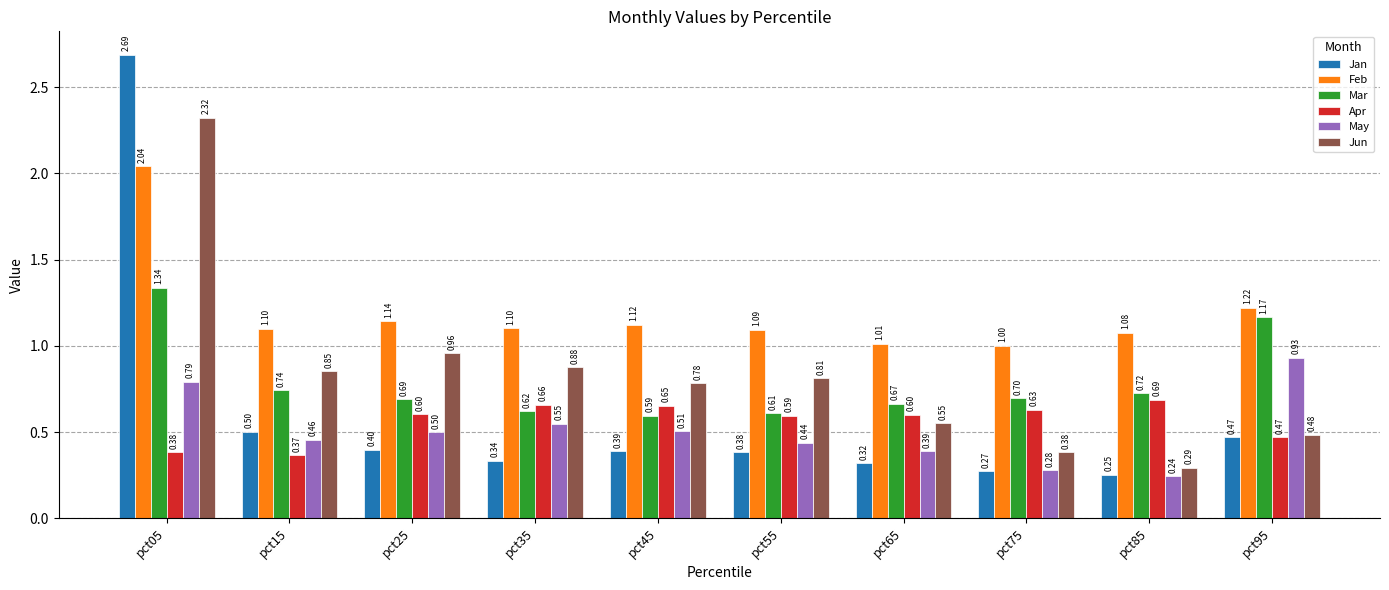

Which series has the largest total across all categories?

Feb